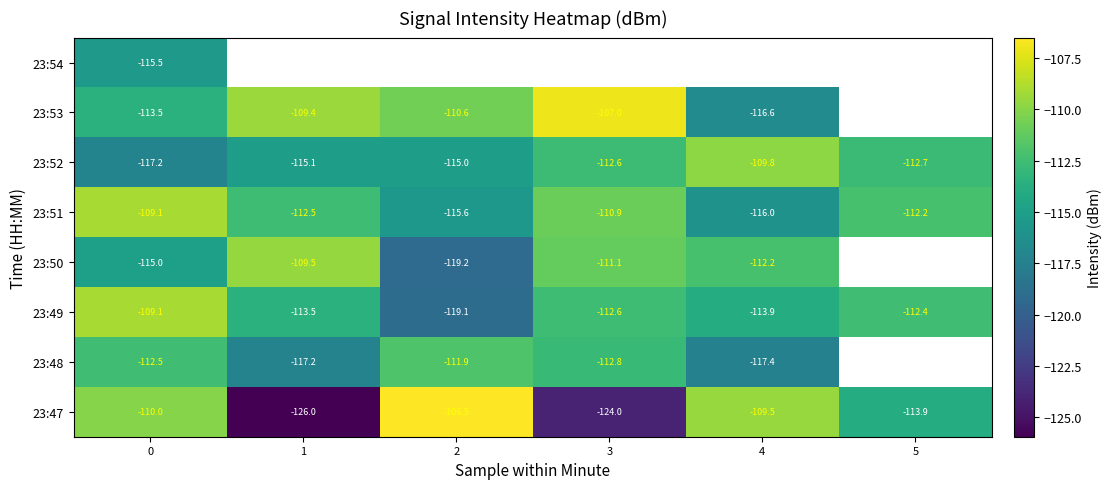

Is the value of 23:48 at 1 greater than the value of 23:52 at 5?

No